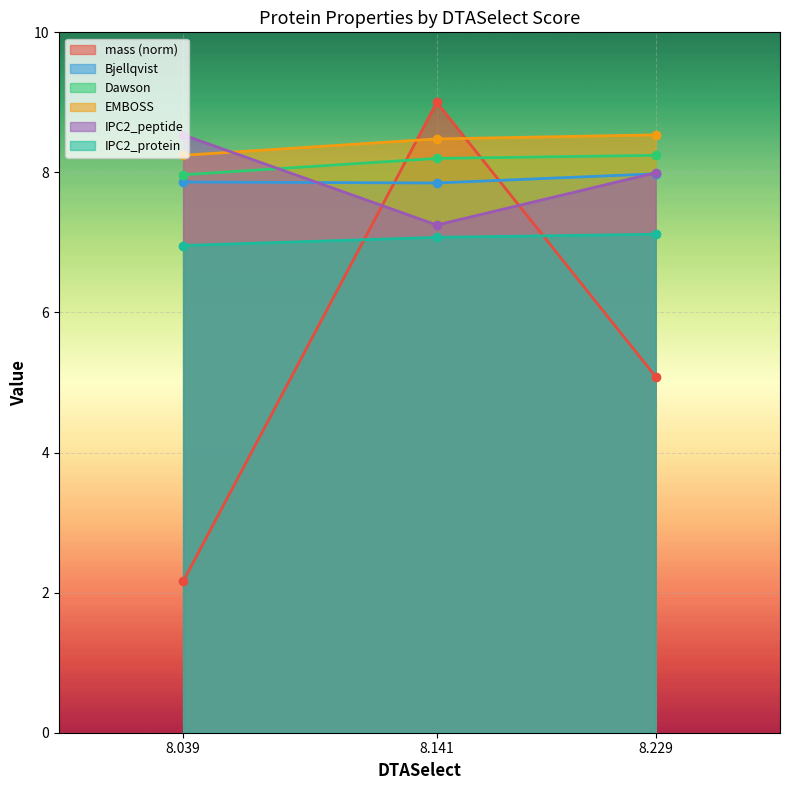

Count the Dawson values in the range 7 to 8.

1